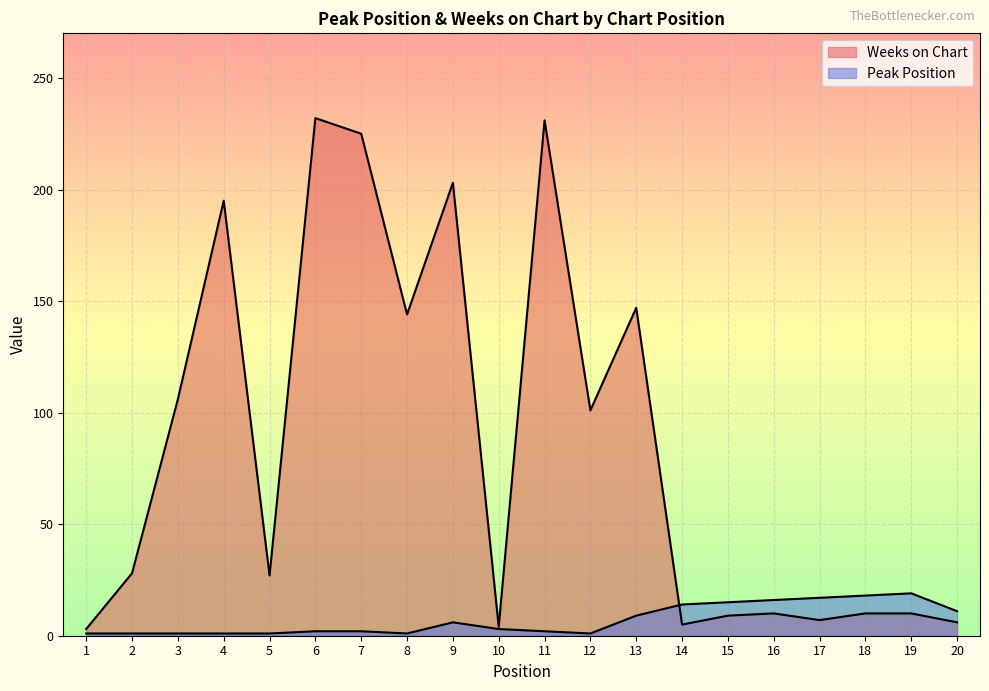

Between 13 and 11, which is larger?

13